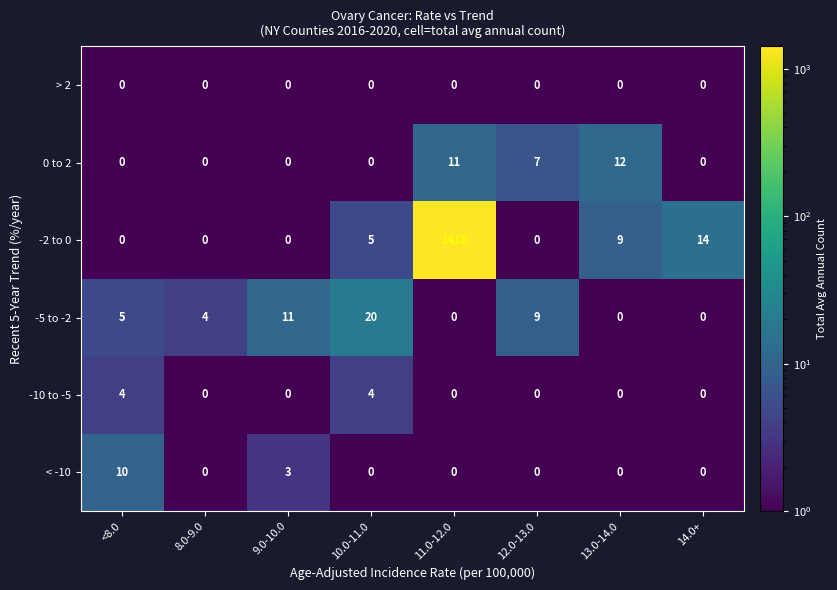

What is the greatest value displayed?

1418